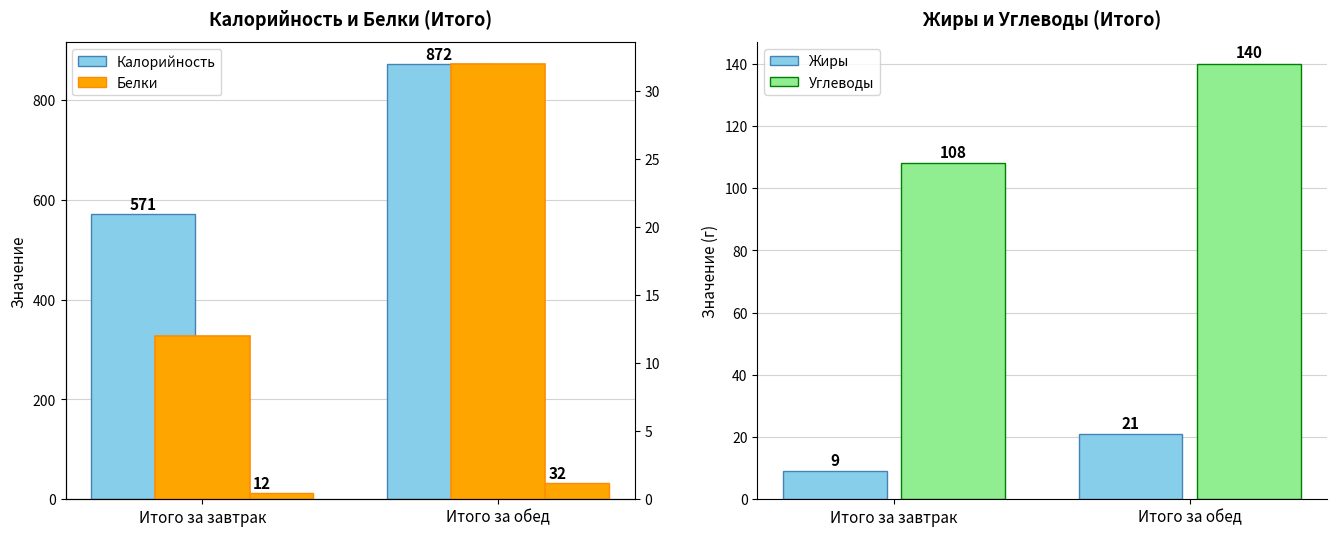

Are the bars horizontal?

No